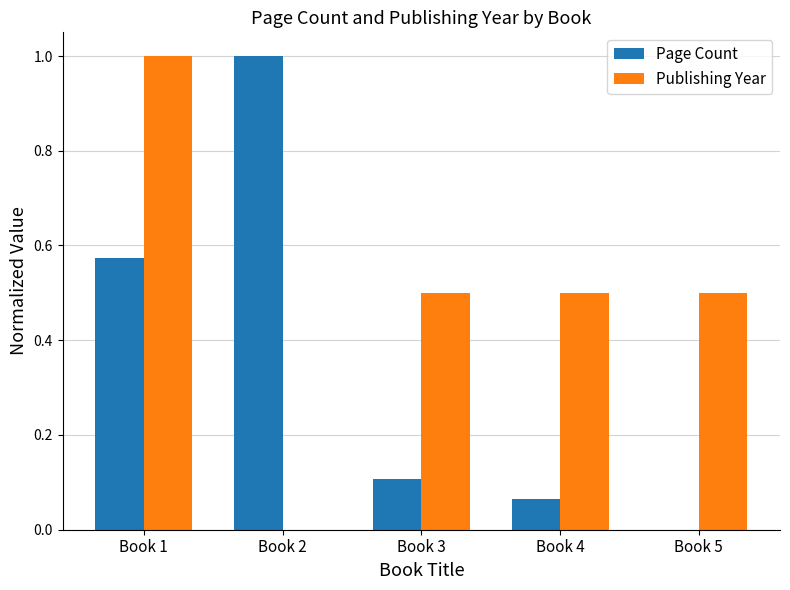

How many data points in Publishing Year are above 0?

4